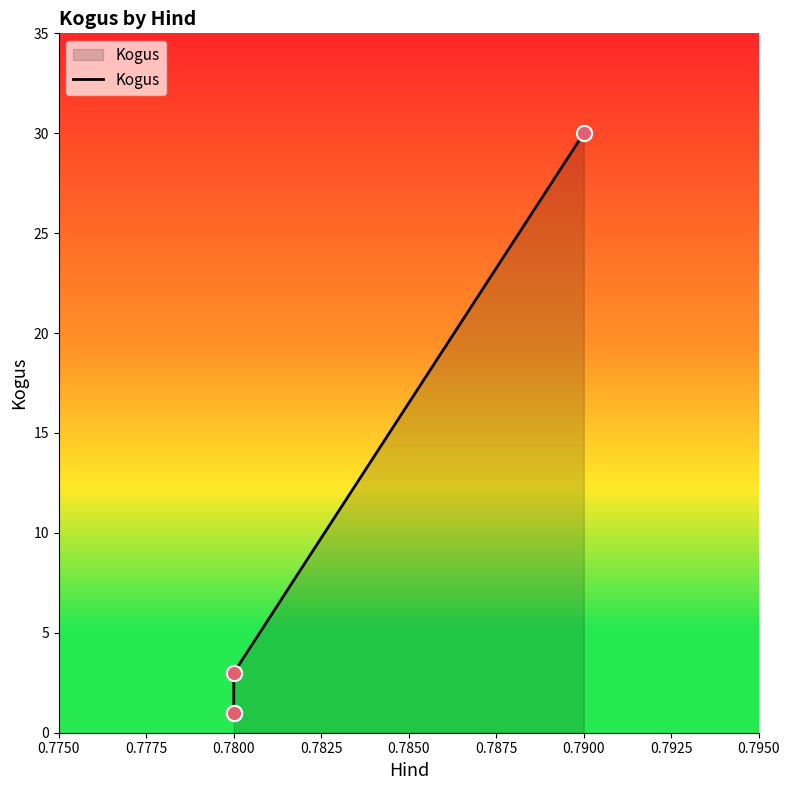

Approximately how many times larger is the value at 0.7800 compared to 0.7800?

1.0